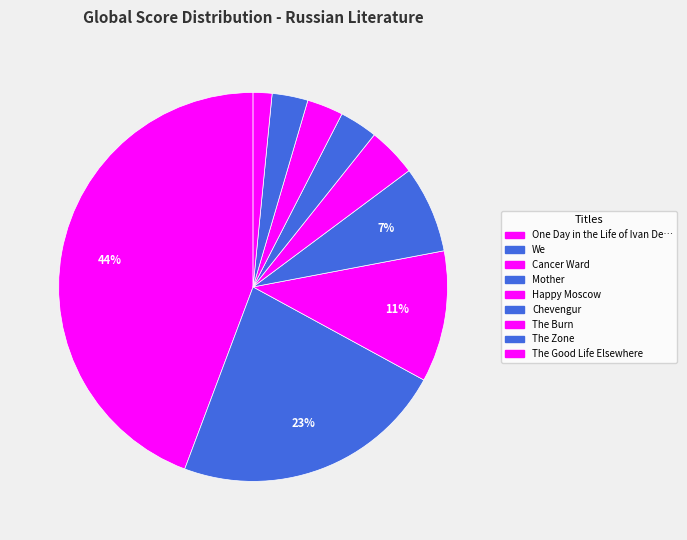

Count the number of slices in the pie.

9